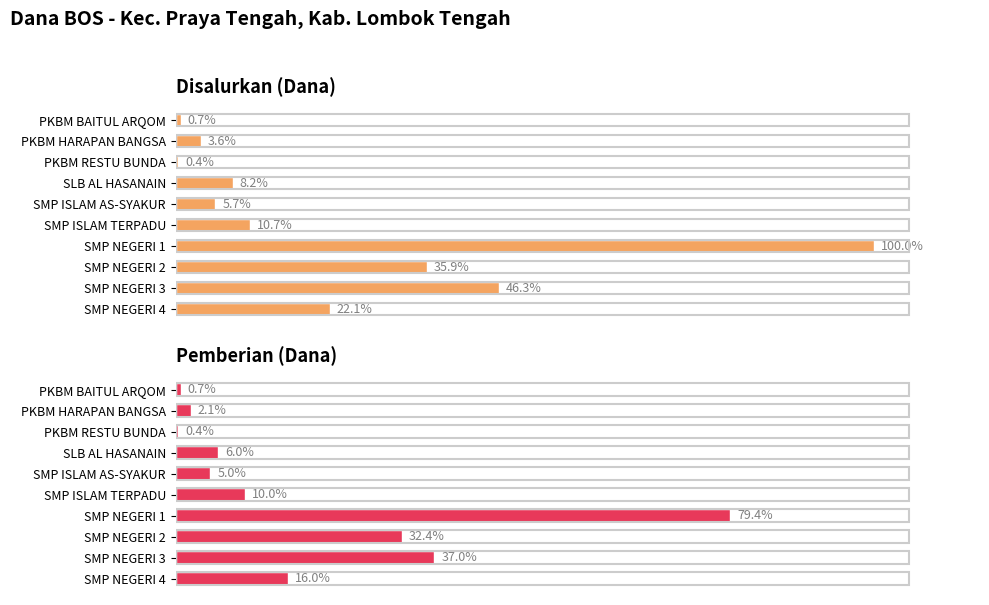

Reading right to left, extract all data points from this chart.

Disalurkan (Dana): 23250000	48750000	37875000	105375000	11250000	6000000	8625000	375000	3750000	750000
Pemberian (Dana): 16875000	39000000	34125000	83625000	10500000	5250000	6375000	375000	2250000	750000